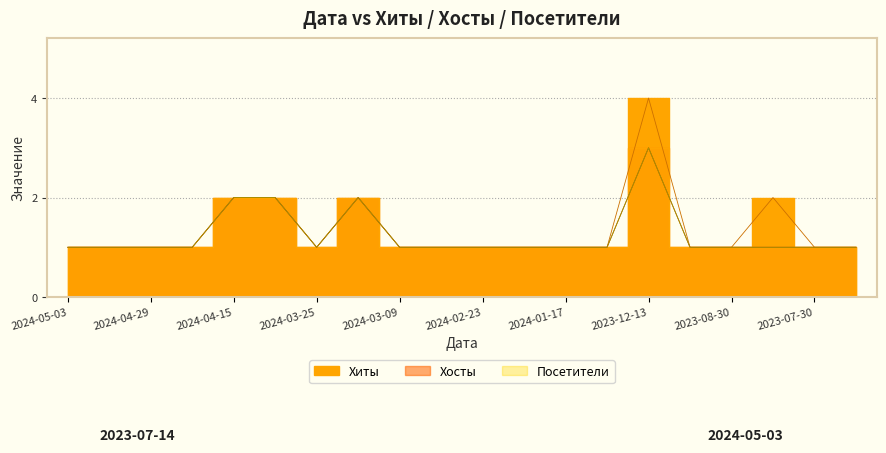

True or false: Хосты and Посетители intersect in this chart.

False